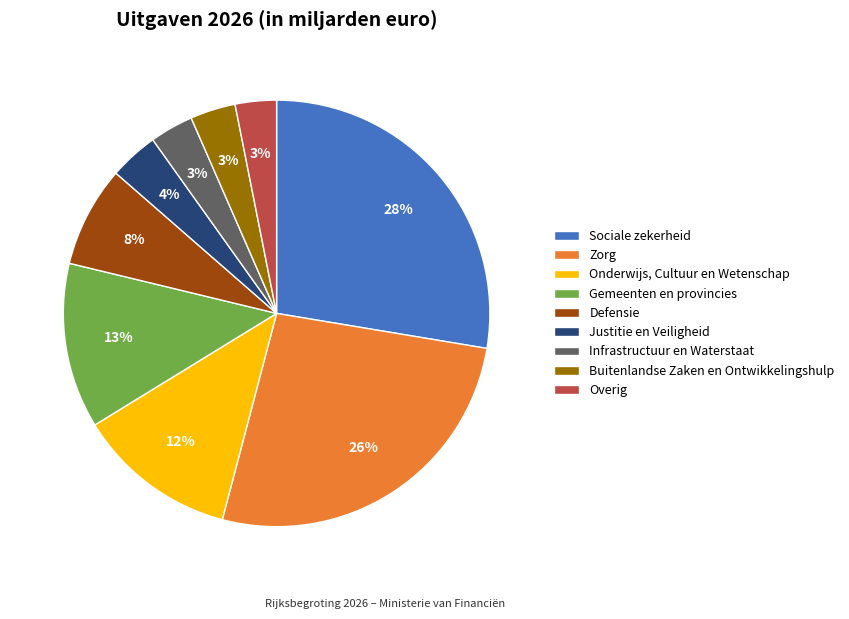

What is the largest slice in the pie chart?

Sociale zekerheid